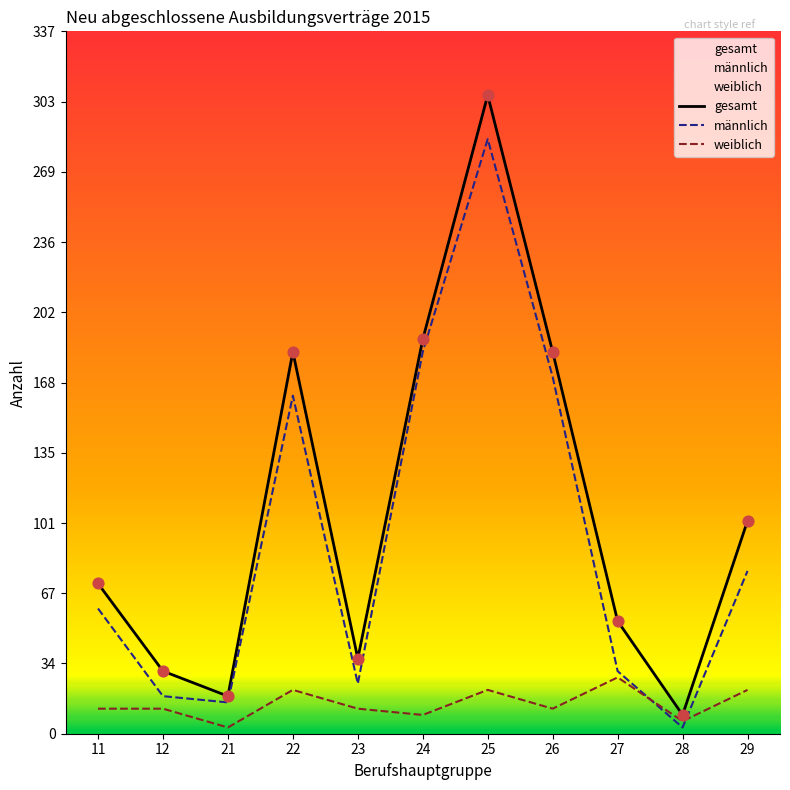

What are all the series names shown in the legend?

gesamt, männlich, weiblich